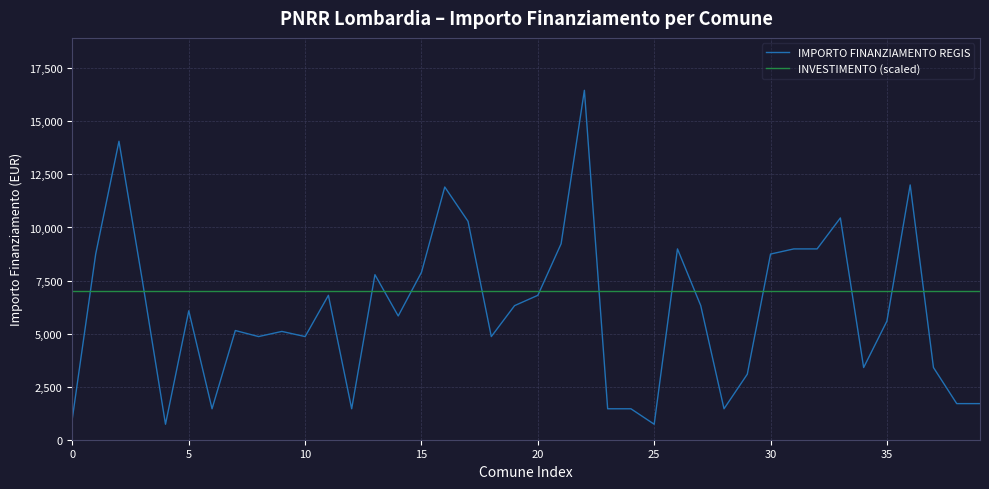

Which series has the largest total across all categories?

INVESTIMENTO (scaled)